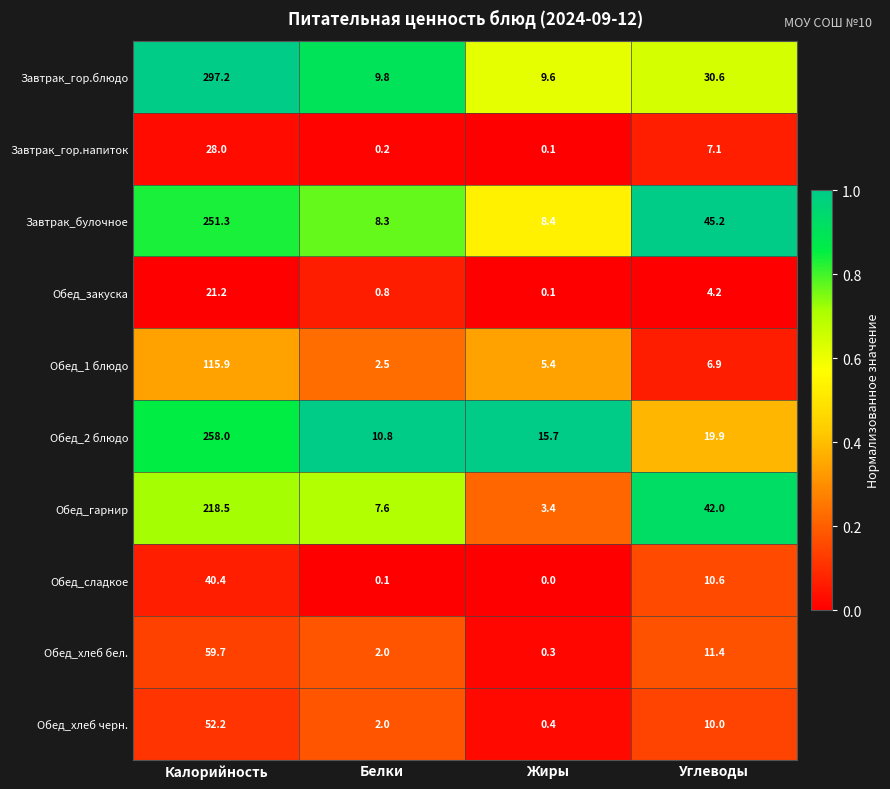

What is the difference between the maximum and second lowest values in the Обед_хлеб бел. series?

57.7